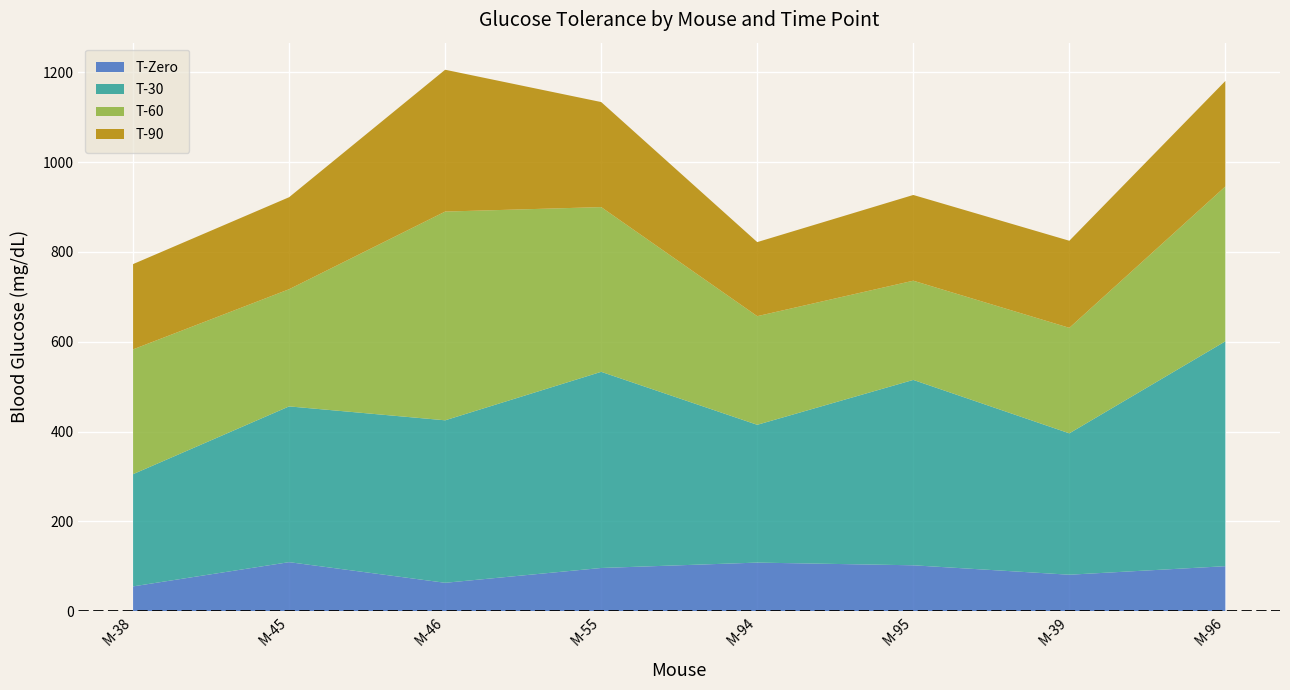

Reading right to left, extract all data points from this chart.

T-Zero: 100	81	102	108	96	63	109	55
T-30: 501	315	413	307	437	362	347	250
T-60: 345	235	221	242	367	465	261	278
T-90: 235	194	191	165	234	316	205	190